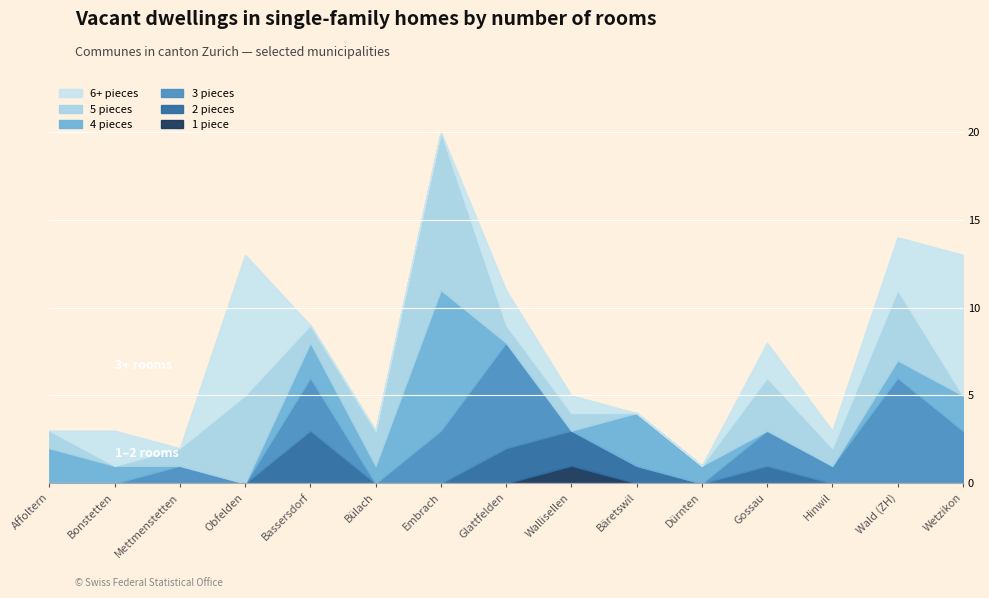

Does the chart display data point markers on the line(s)?

No